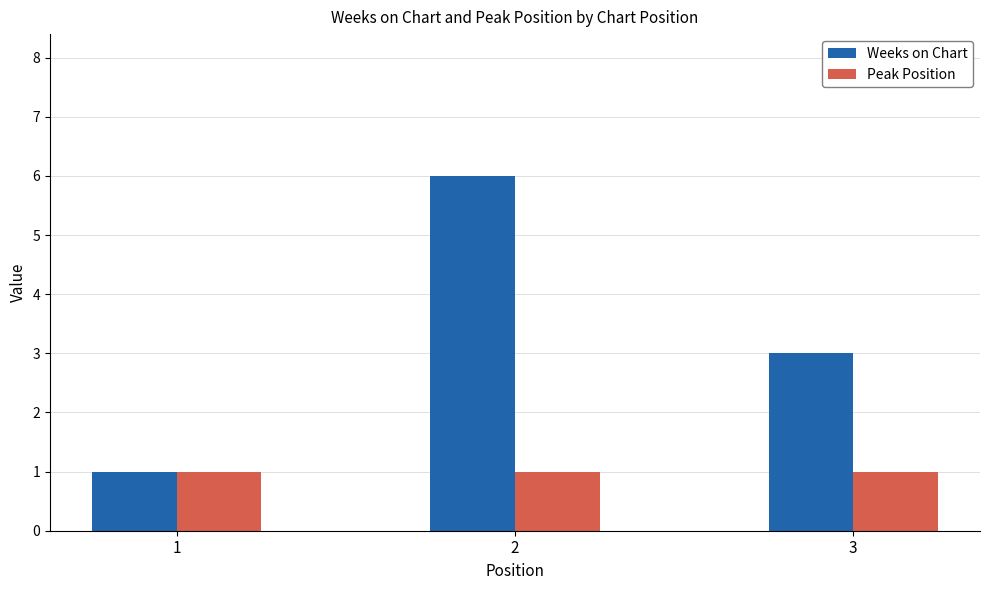

The Peak Position series shows 0 at 1. True or false?

False